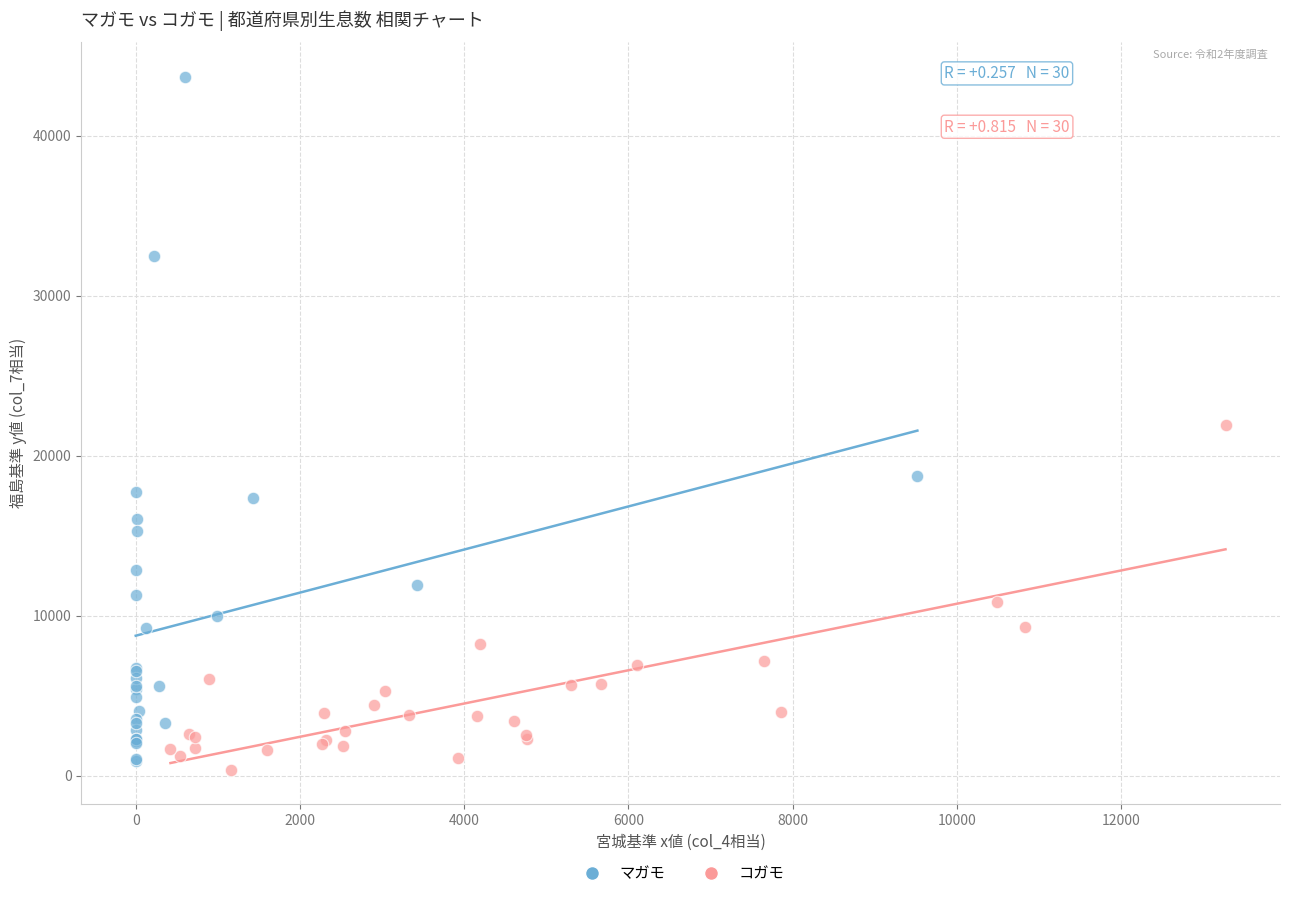

Which series reaches the maximum Y coordinate?

マガモ